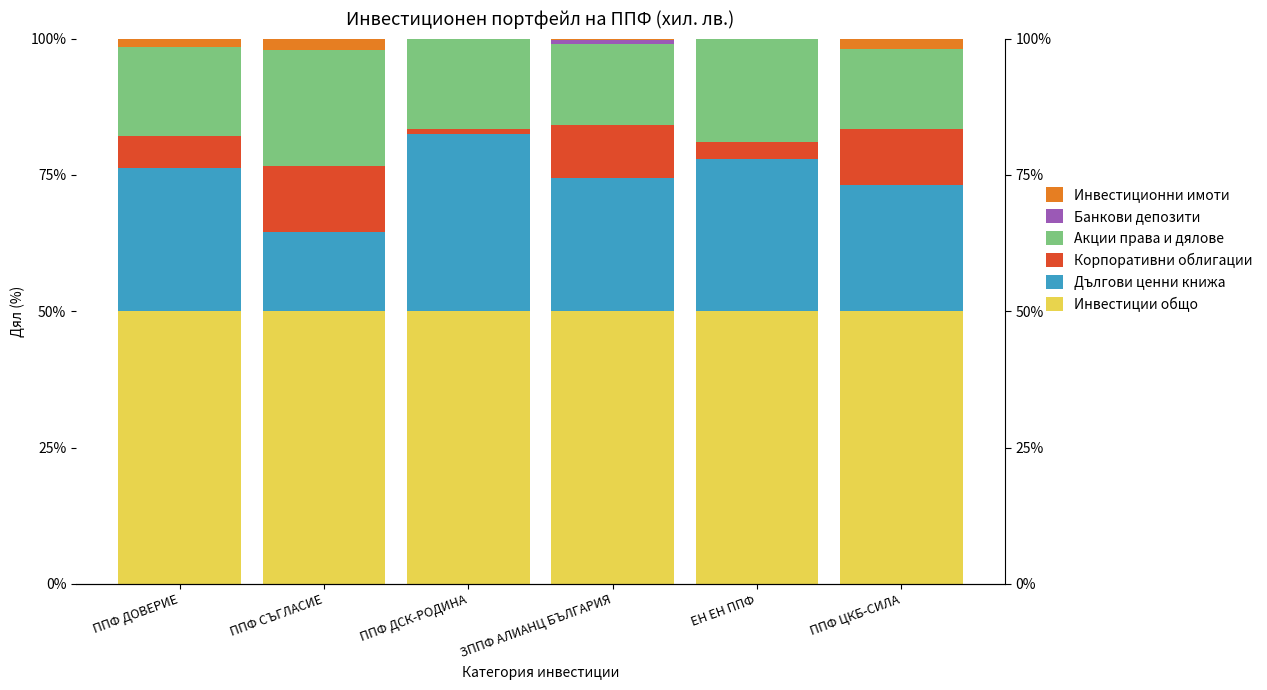

What is the label of the 3rd bar from the right?

ЗППФ АЛИАНЦ БЪЛГАРИЯ